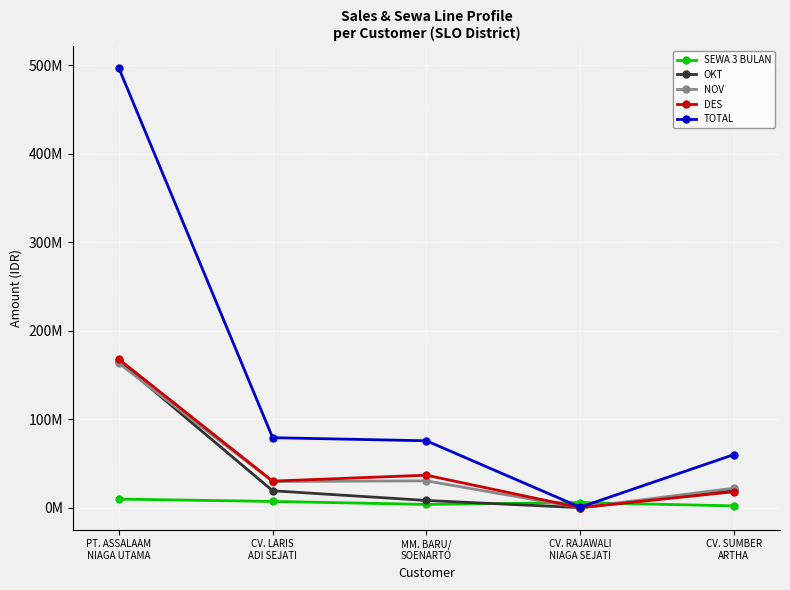

Where is the first local maximum for DES?

MM. BARU/
SOENARTO